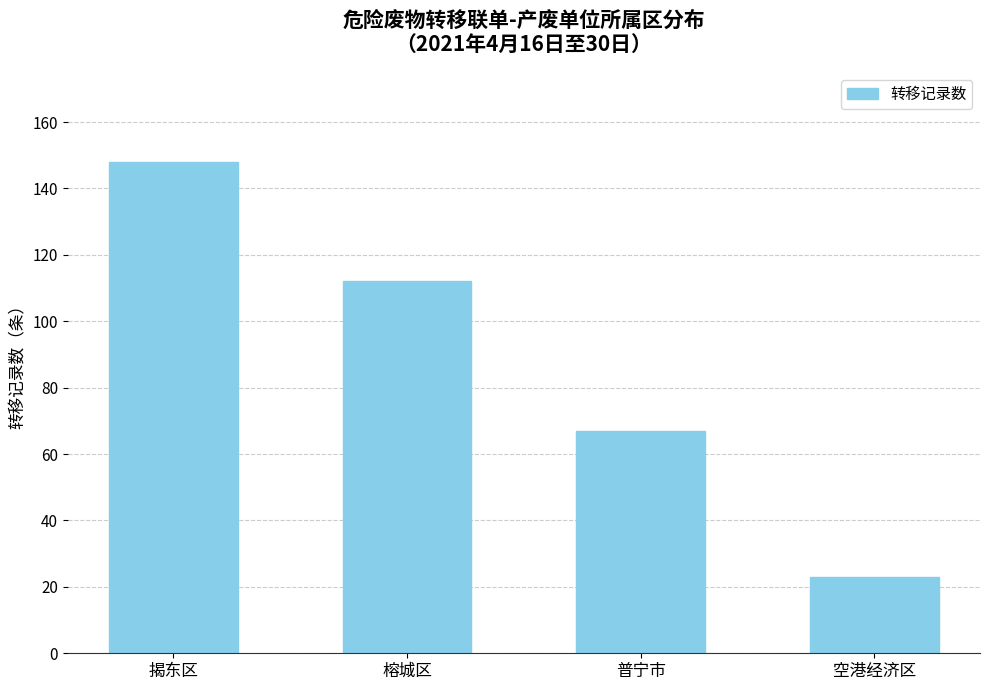

What is the label of the 2nd bar from the left?

榕城区